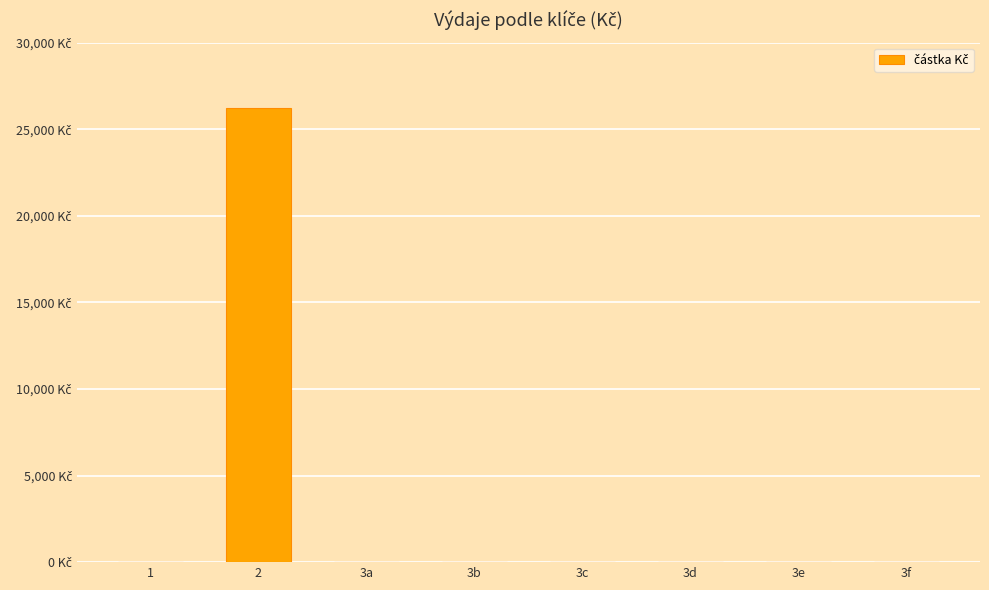

Which has a higher value, 3b or 2?

2